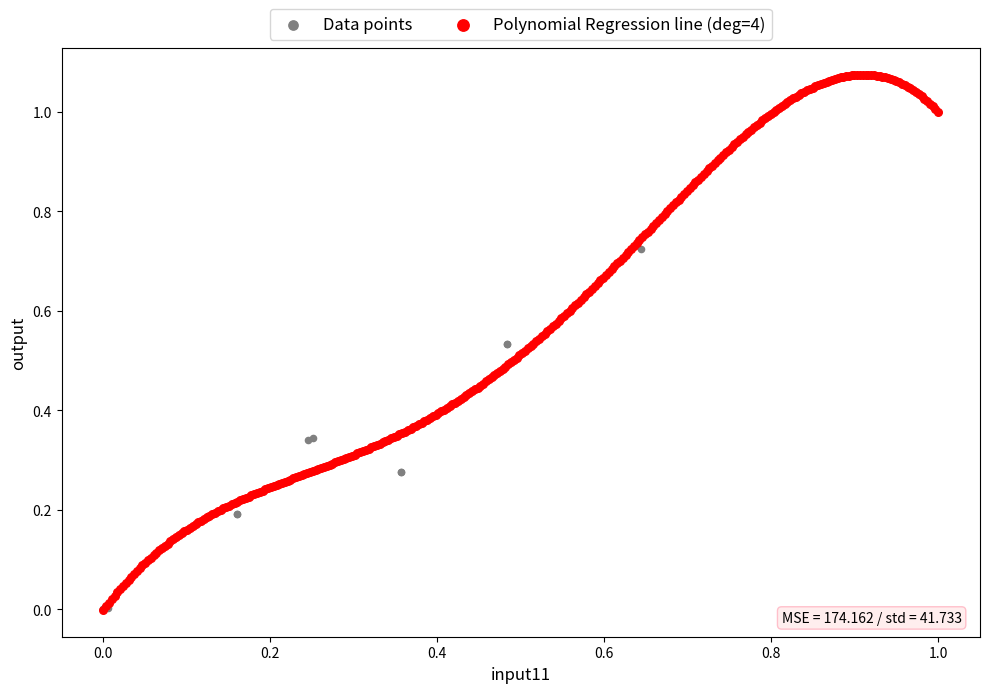

Which series has the largest Y range (max minus min)?

Polynomial Regression line (deg=4)